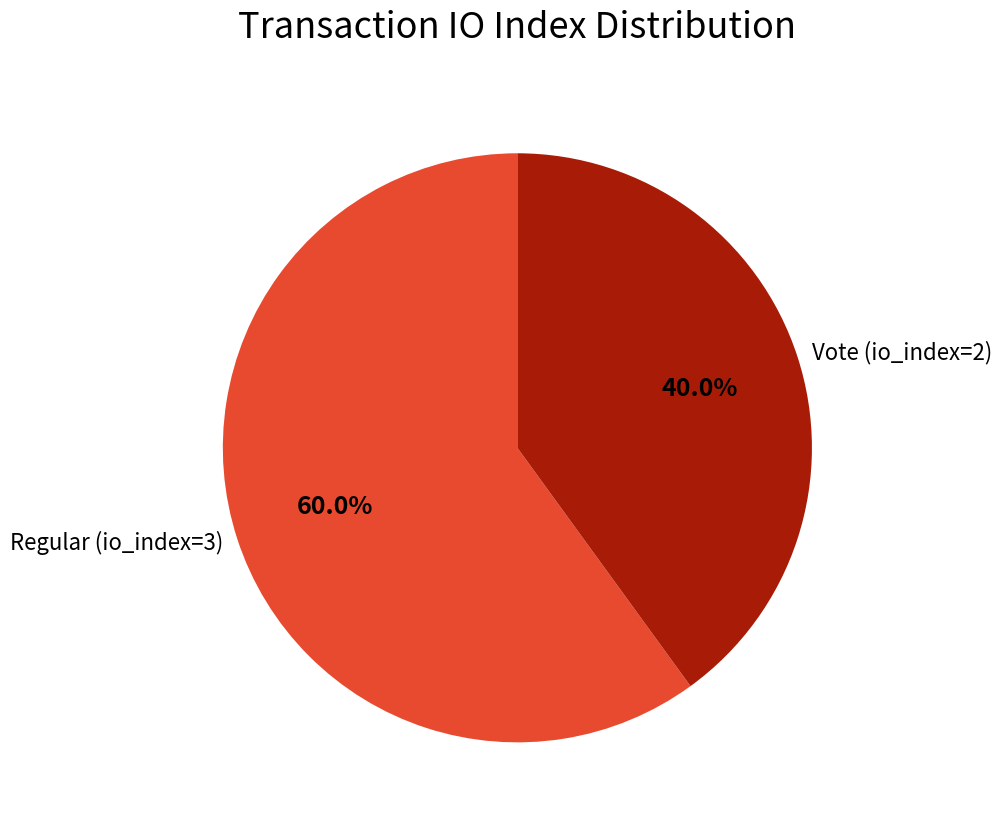

To the nearest percent, what is the average slice percentage?

50%